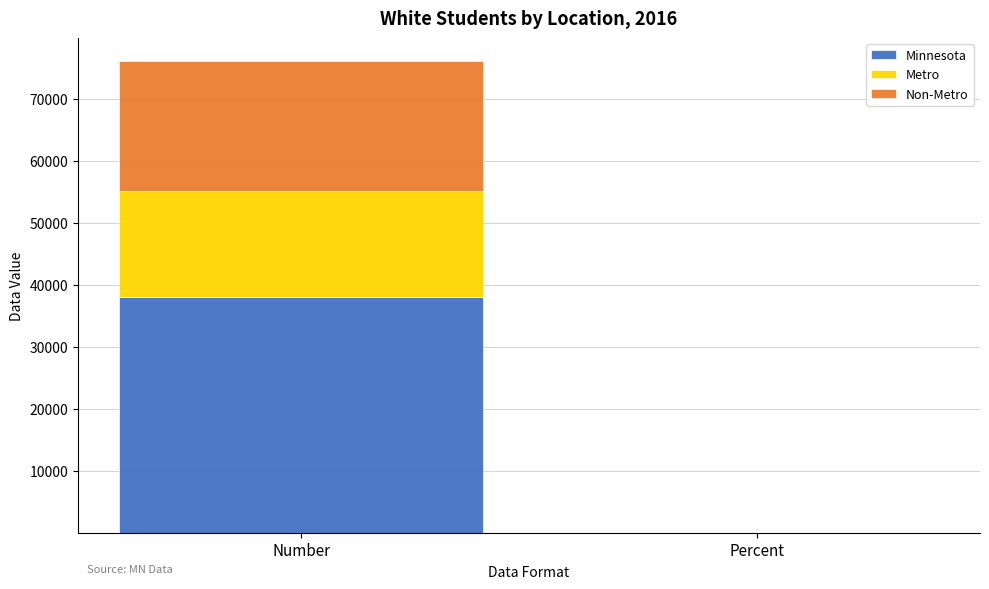

What is the total value across all series at Number?

76012.0